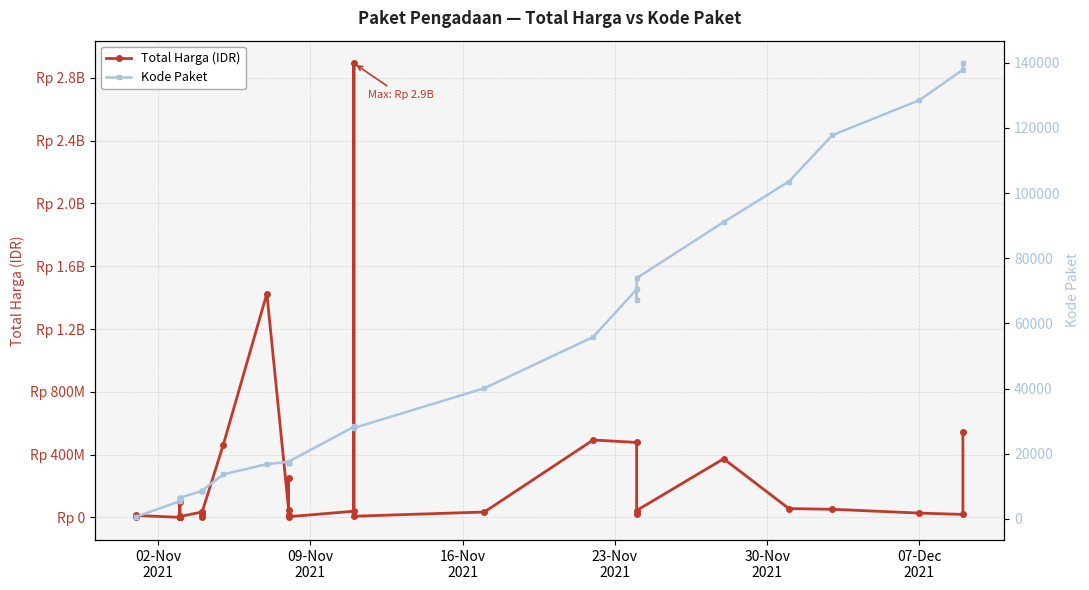

How many interior local valleys does the Kode Paket series have?

5